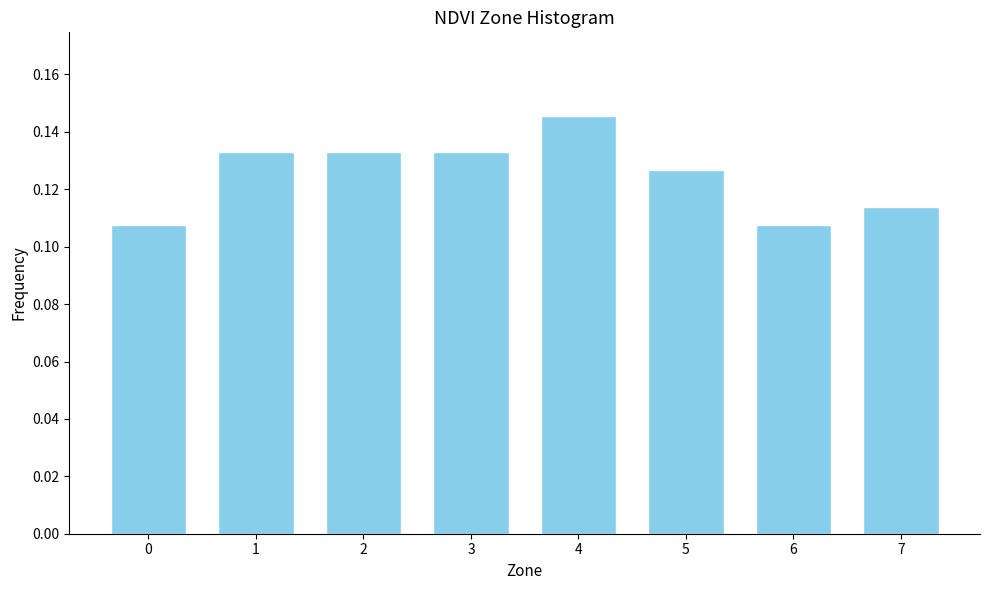

The chart shows a value of 0.2 at 5. True or false?

False